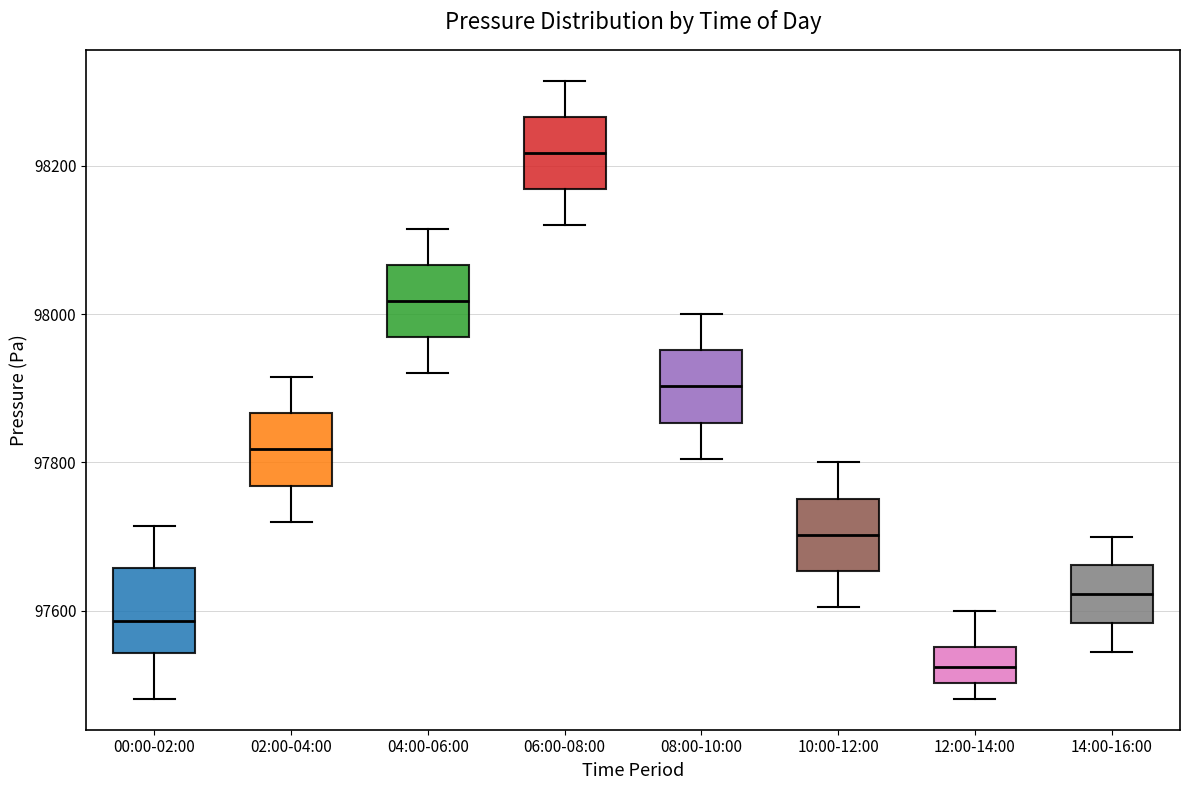

Which box has the highest median line?

06:00-08:00